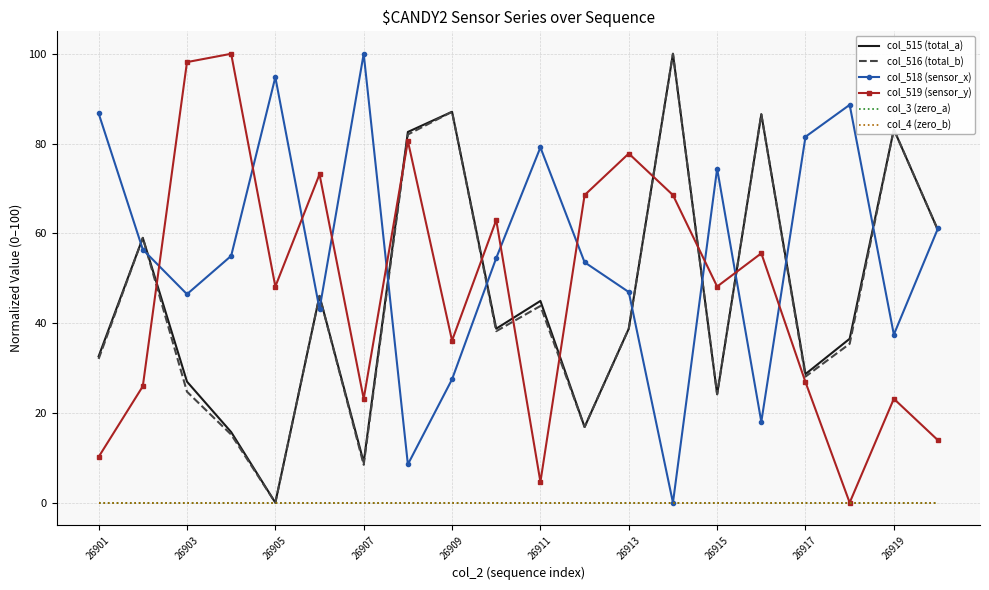

Where is the first local minimum for col_515 (total_a)?

26905